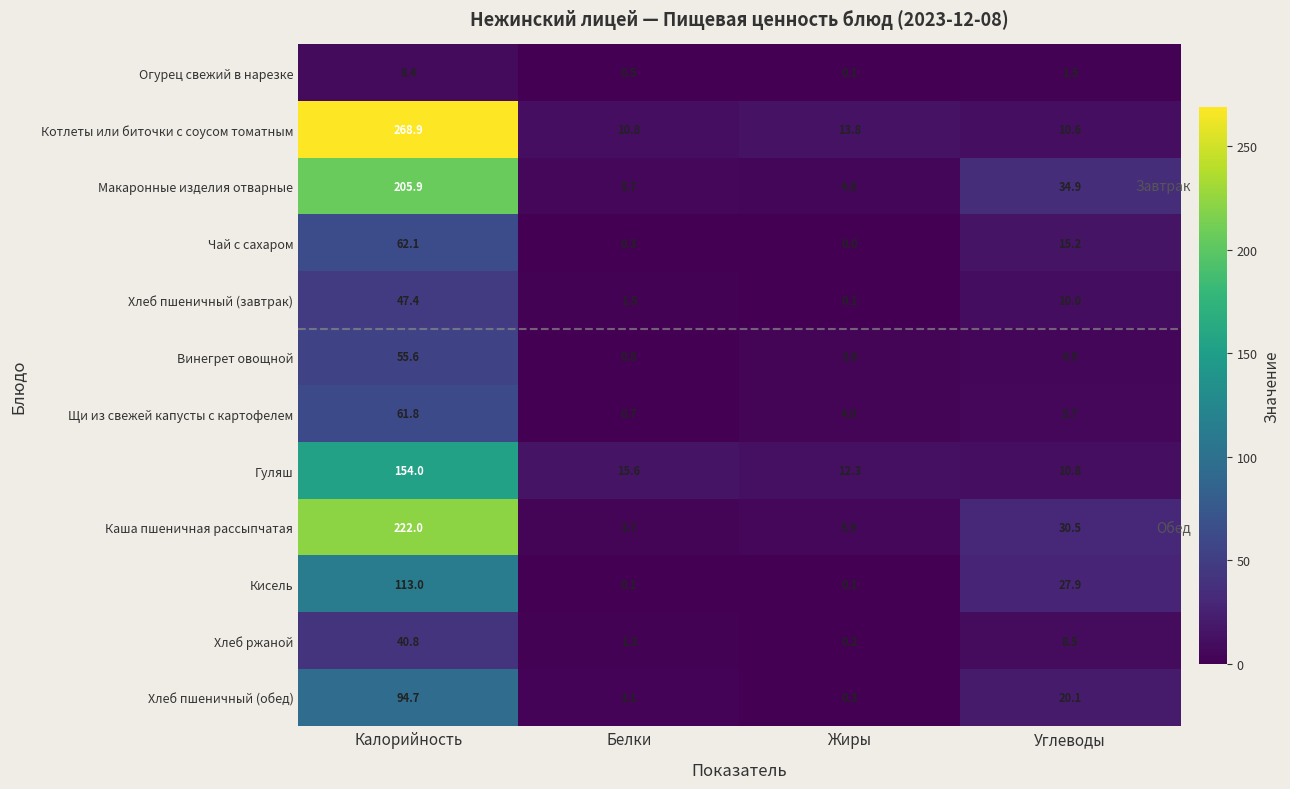

The Чай с сахаром series shows 30.5 at Жиры. True or false?

False